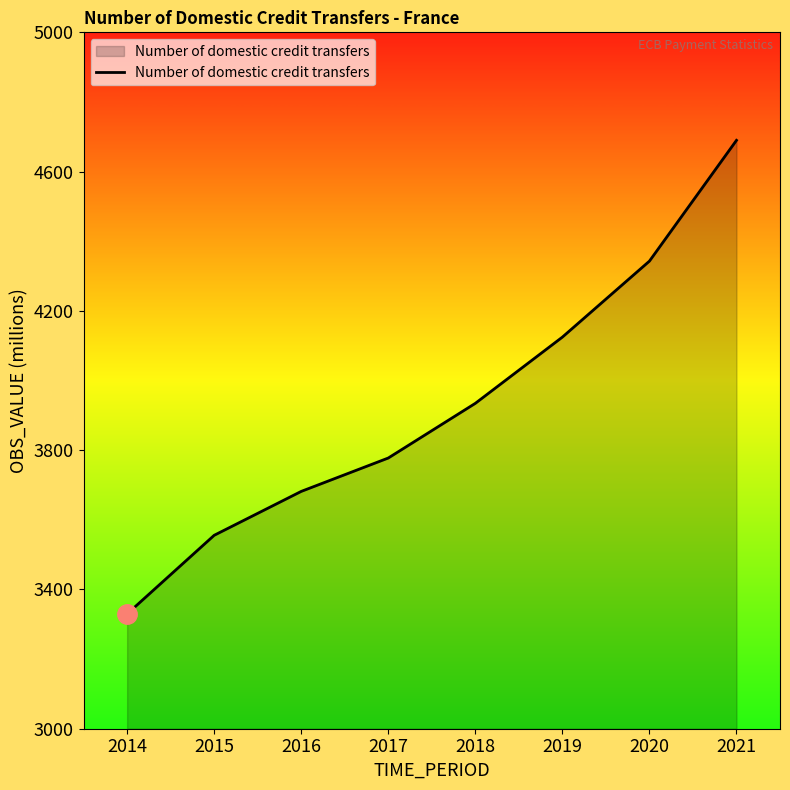

The value at 2017 is 3777.5. True or false?

True